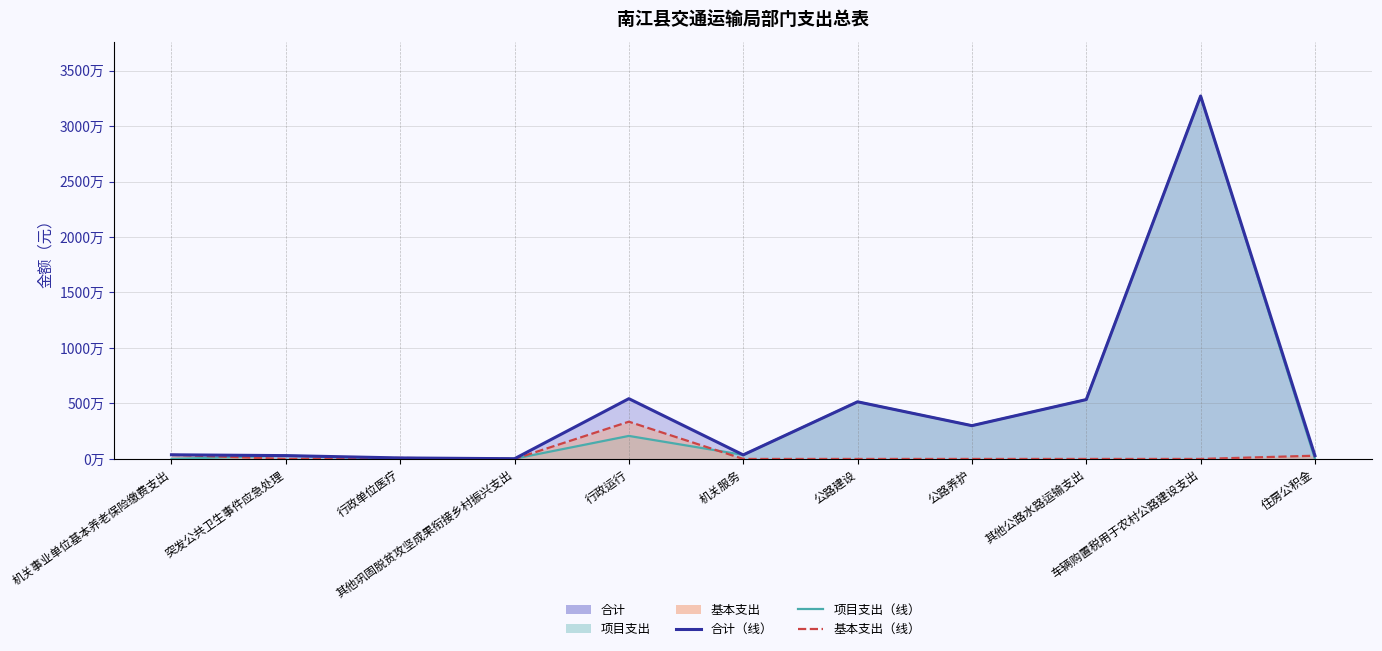

What is the maximum value for 基本支出（线）?

3356938.1